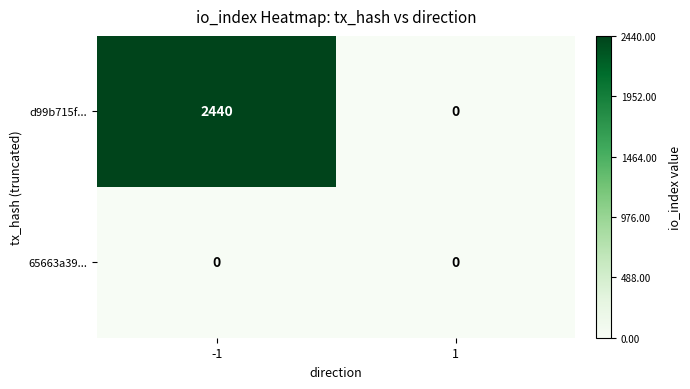

At how many categories does at least one series exceed 79?

1